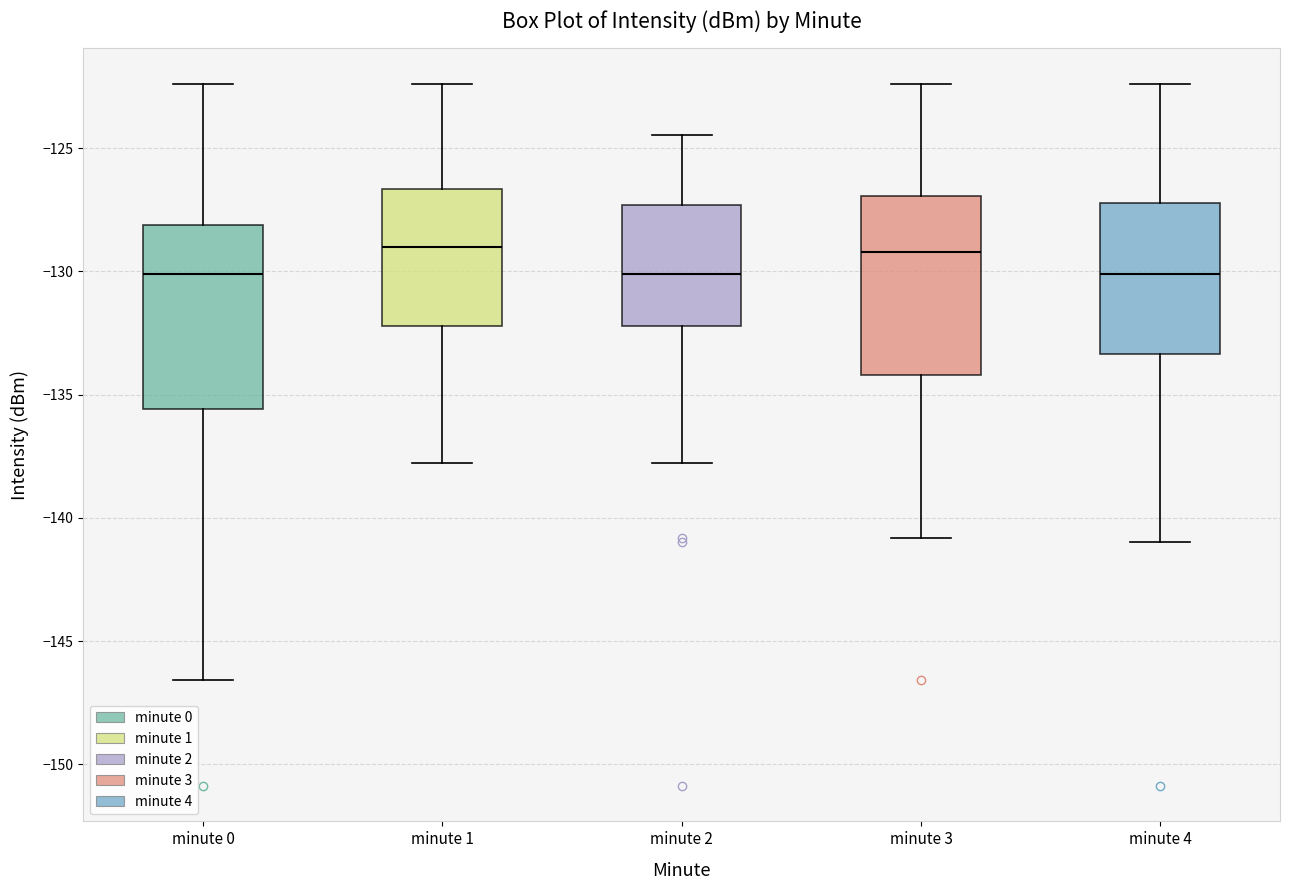

Reading left to right, read every box against the y-axis: the position of its median line, the range the box covers, and the ends of its whiskers. The values are not printed on the chart, so give them approximately, as read against the axis.

minute 0: median -130.0, box -135.5 to -128.0, whiskers -146.5 to -122.5
minute 1: median -129.0, box -132.0 to -126.5, whiskers -138.0 to -122.5
minute 2: median -130.0, box -132.0 to -127.5, whiskers -138.0 to -124.5
minute 3: median -129.0, box -134.0 to -127.0, whiskers -141.0 to -122.5
minute 4: median -130.0, box -133.5 to -127.0, whiskers -141.0 to -122.5